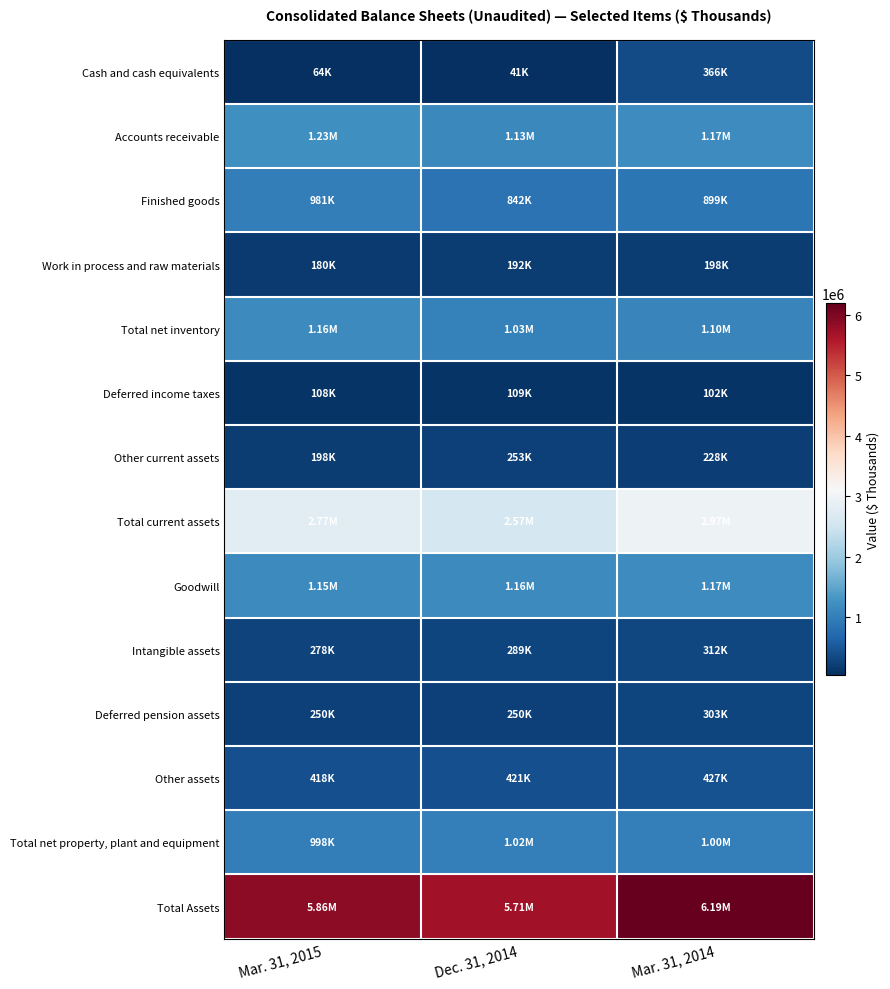

How many categories are shown in the chart?

3